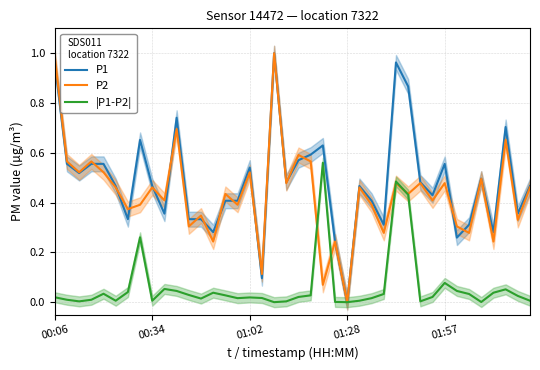

At which category is the sum across all series the highest?

18